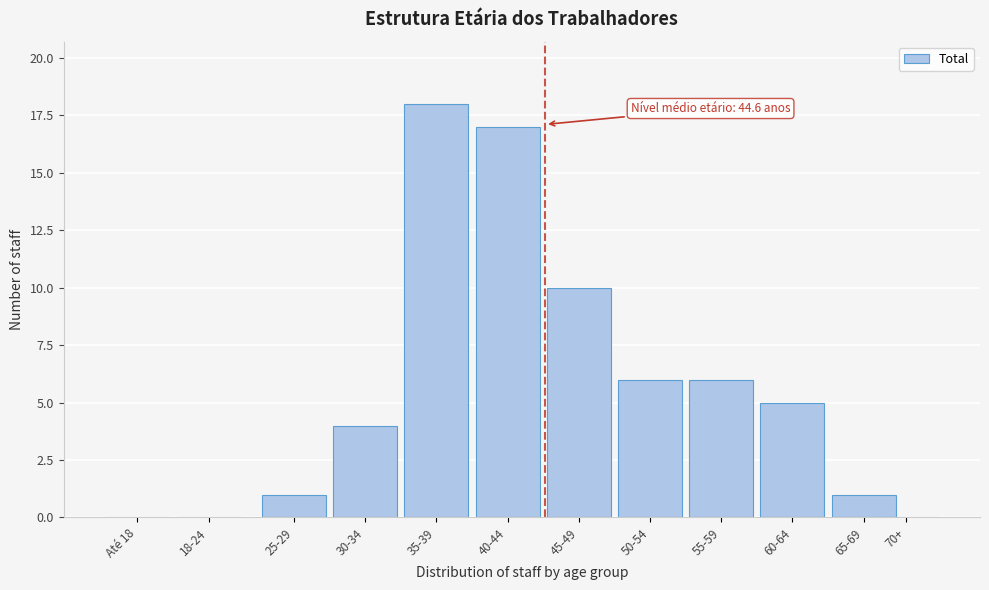

Reading right to left, extract all data points from this chart.

70+=0	65-69=1	60-64=5	55-59=6	50-54=6	45-49=10	40-44=17	35-39=18	30-34=4	25-29=1	18-24=0	Até 18=0